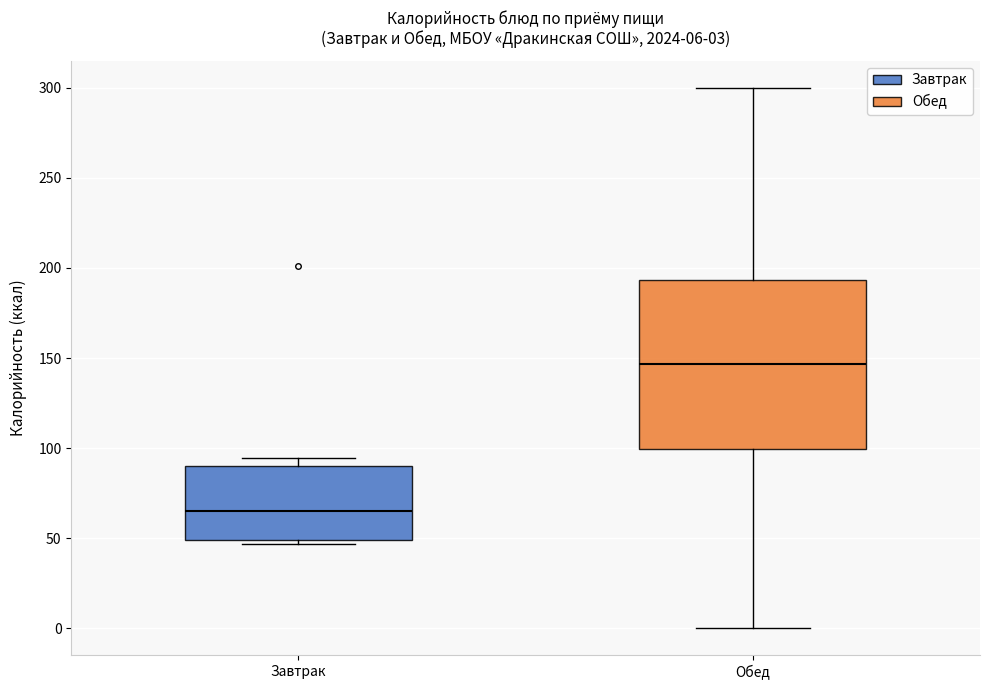

Which box has the lowest median line?

Завтрак